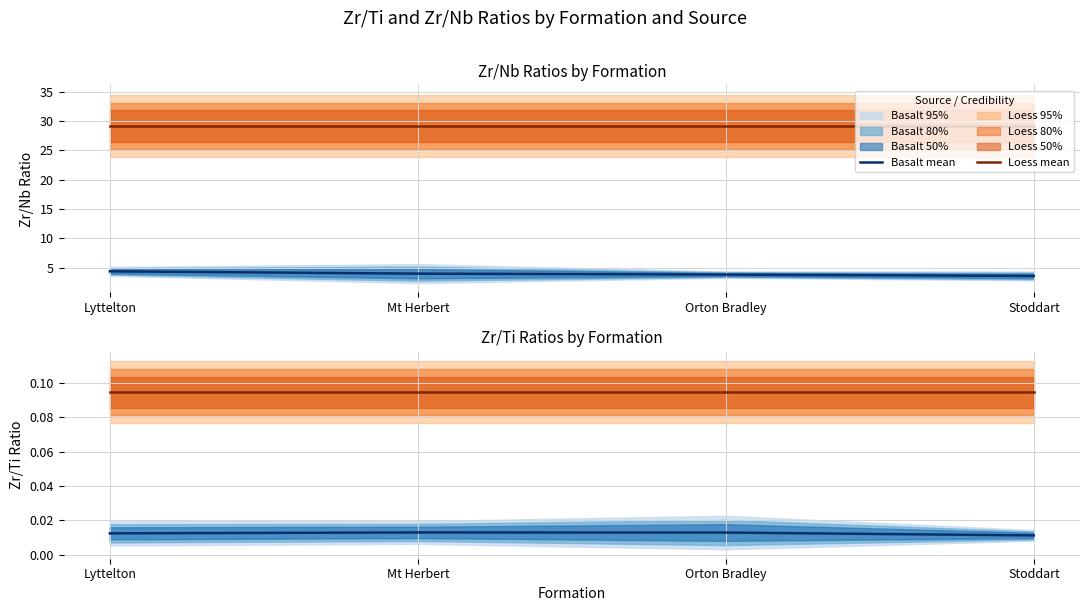

Which category has the highest value in the Basalt mean series?

Mt Herbert